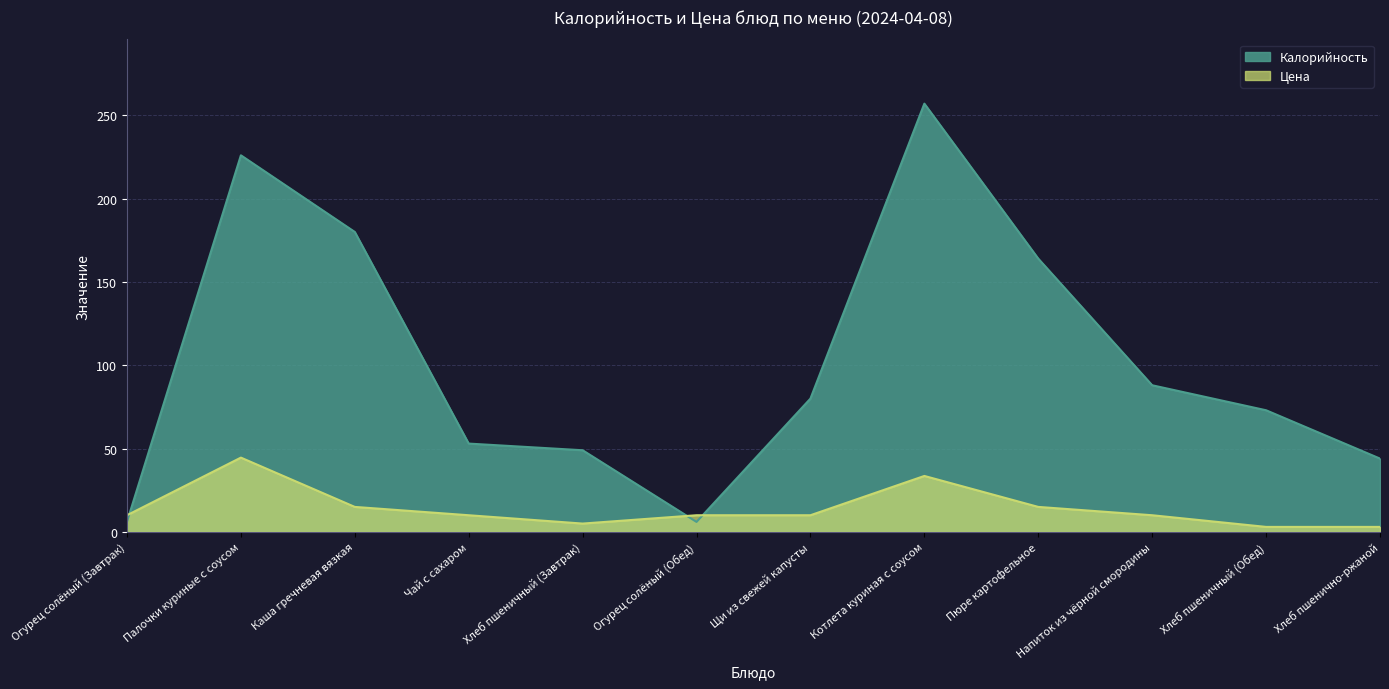

How many Цена values are between 10 and 15?

7